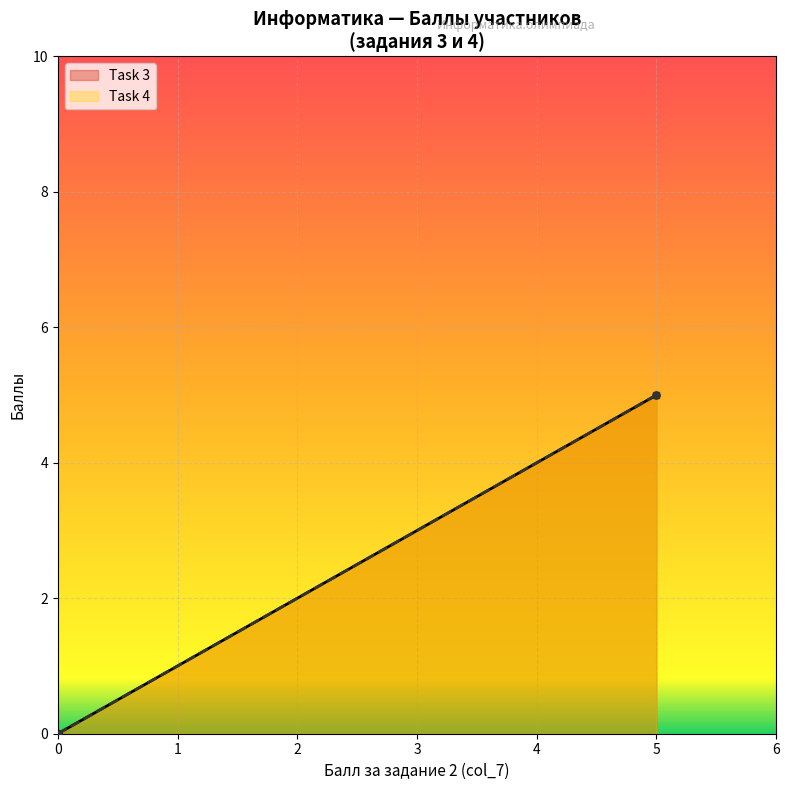

Count the Task 3 values in the range 0 to 5.

4